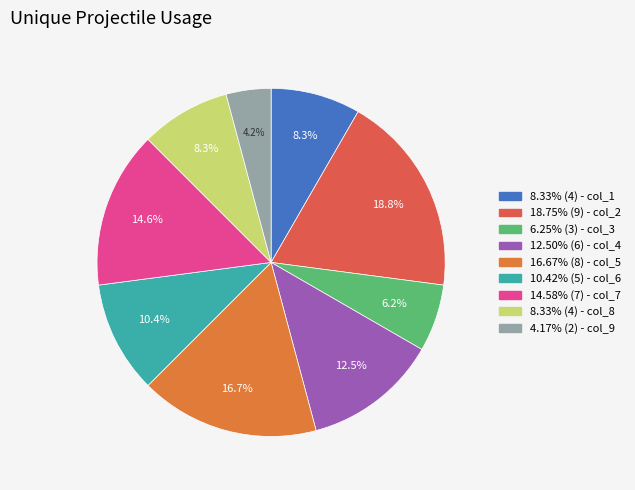

Count the number of slices in the pie.

9